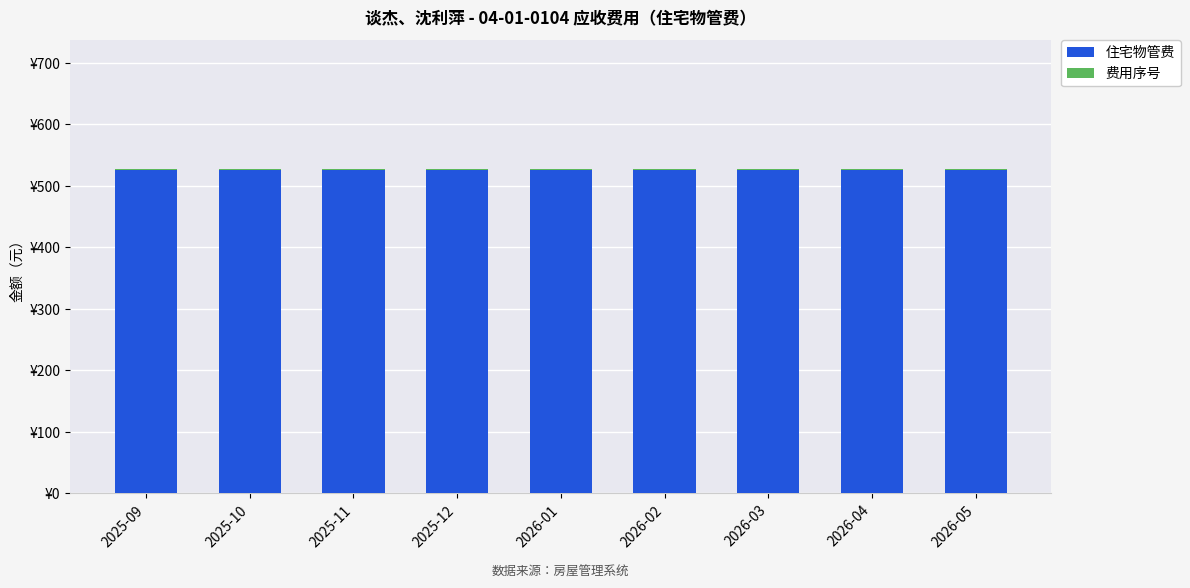

Are the bars grouped side by side (vs. stacked)?

No